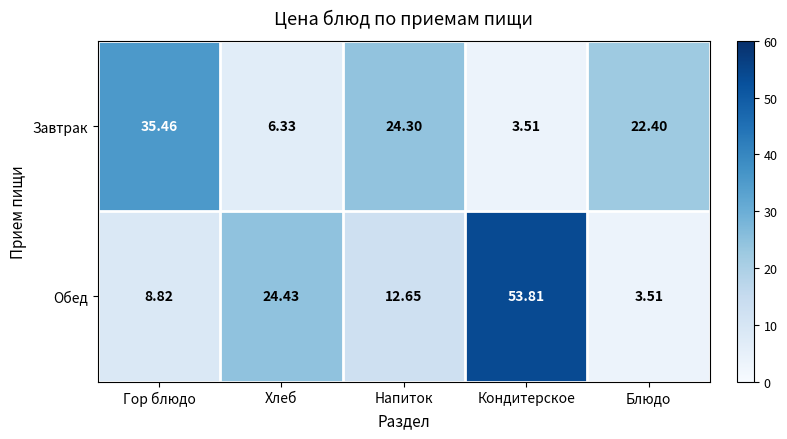

At which category does the chart reach its peak across all series?

Кондитерское